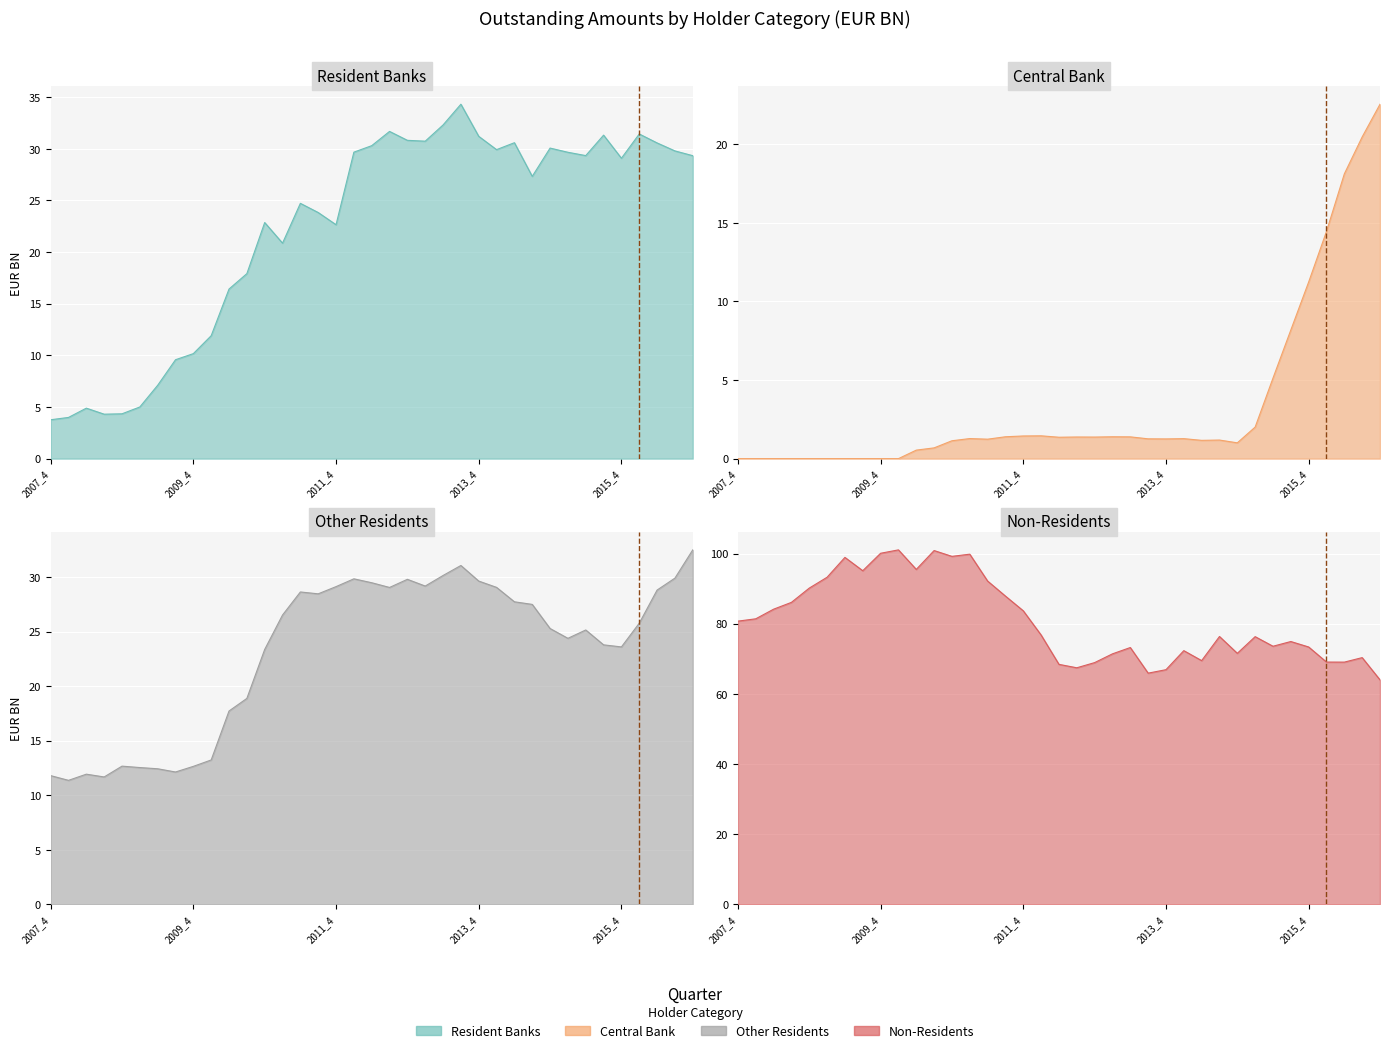

What is the spread (max minus min) of values at 2012_4?

67.5